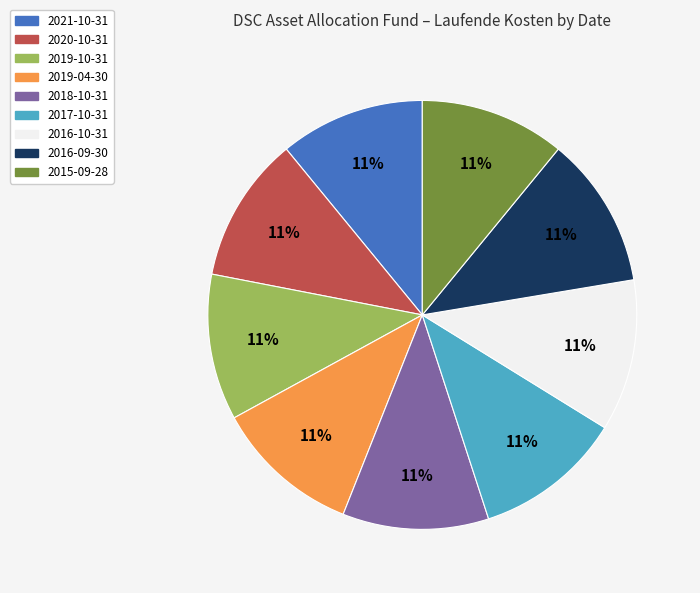

How many slices are in this pie chart?

9